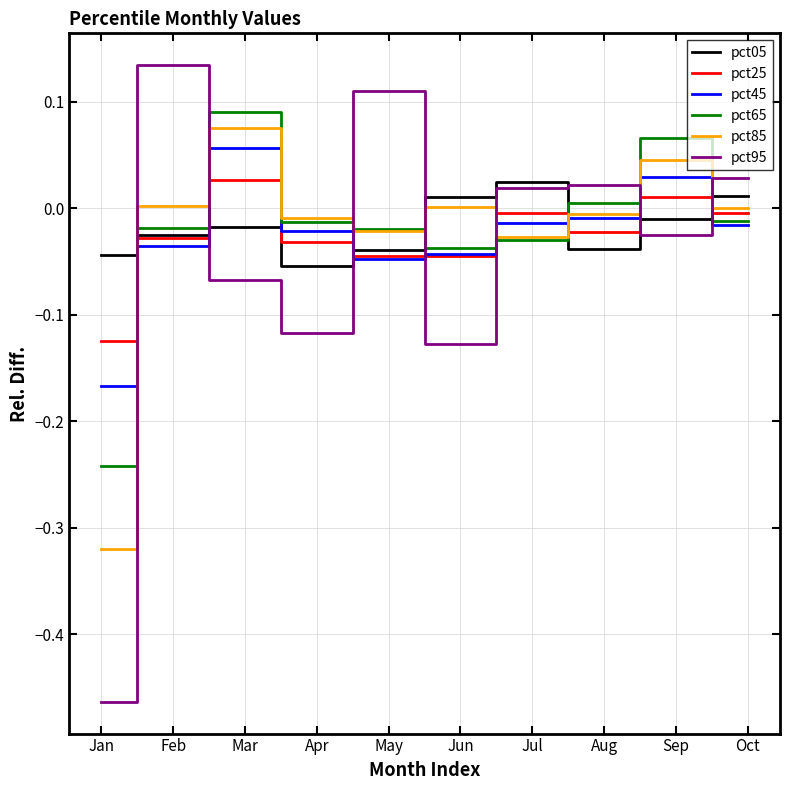

At which label does pct45 reach its peak?

Mar